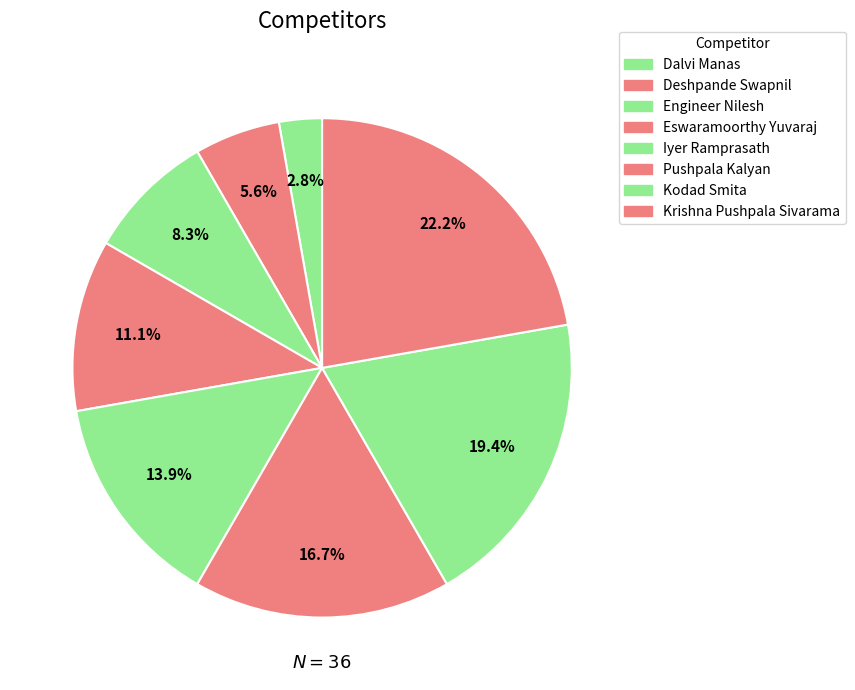

What is the change in value from Eswaramoorthy Yuvaraj to Kodad Smita?

+3